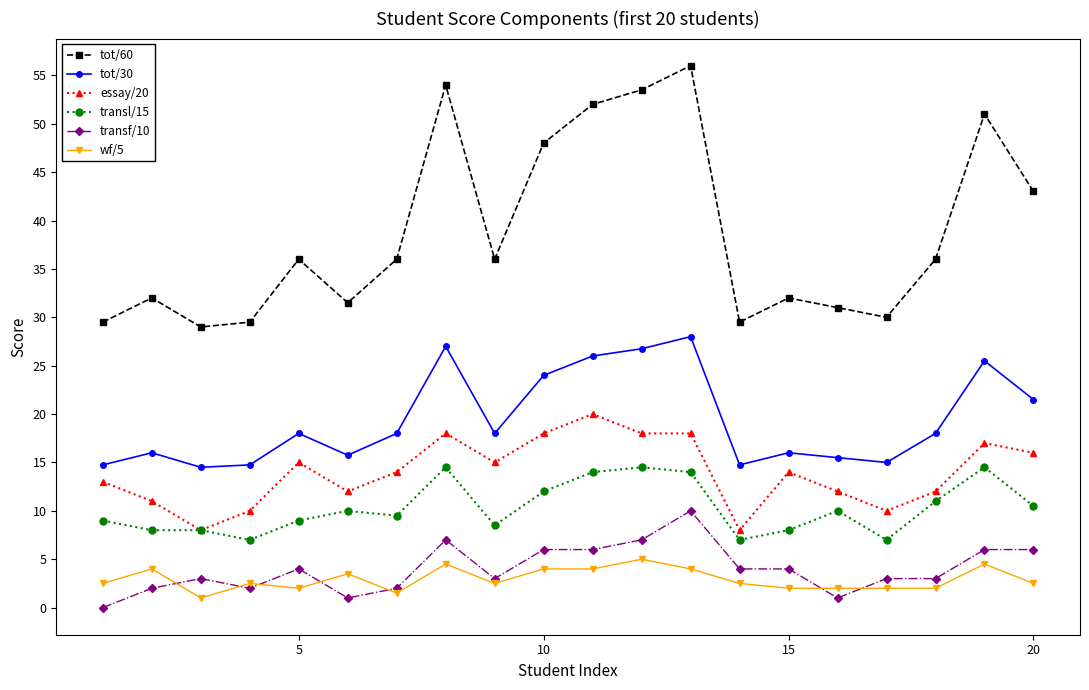

True or false: transl/15 has more than 2 interior local peaks.

True